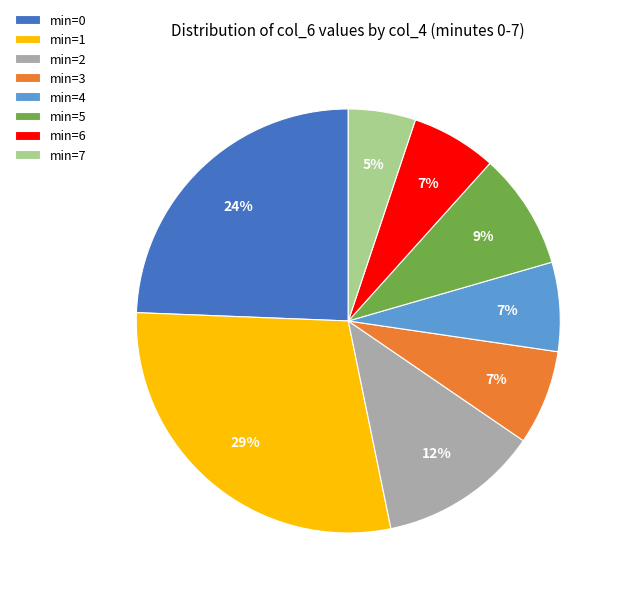

How many segments does this pie chart have?

8